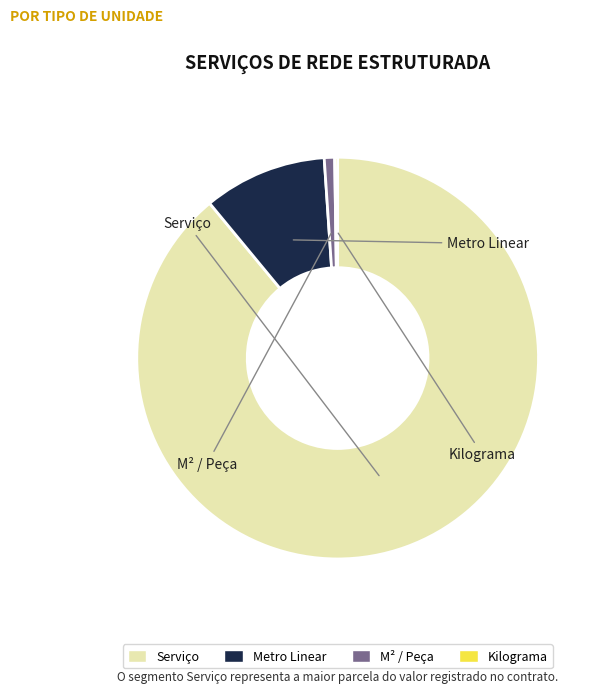

Does any single category account for the majority?

Yes